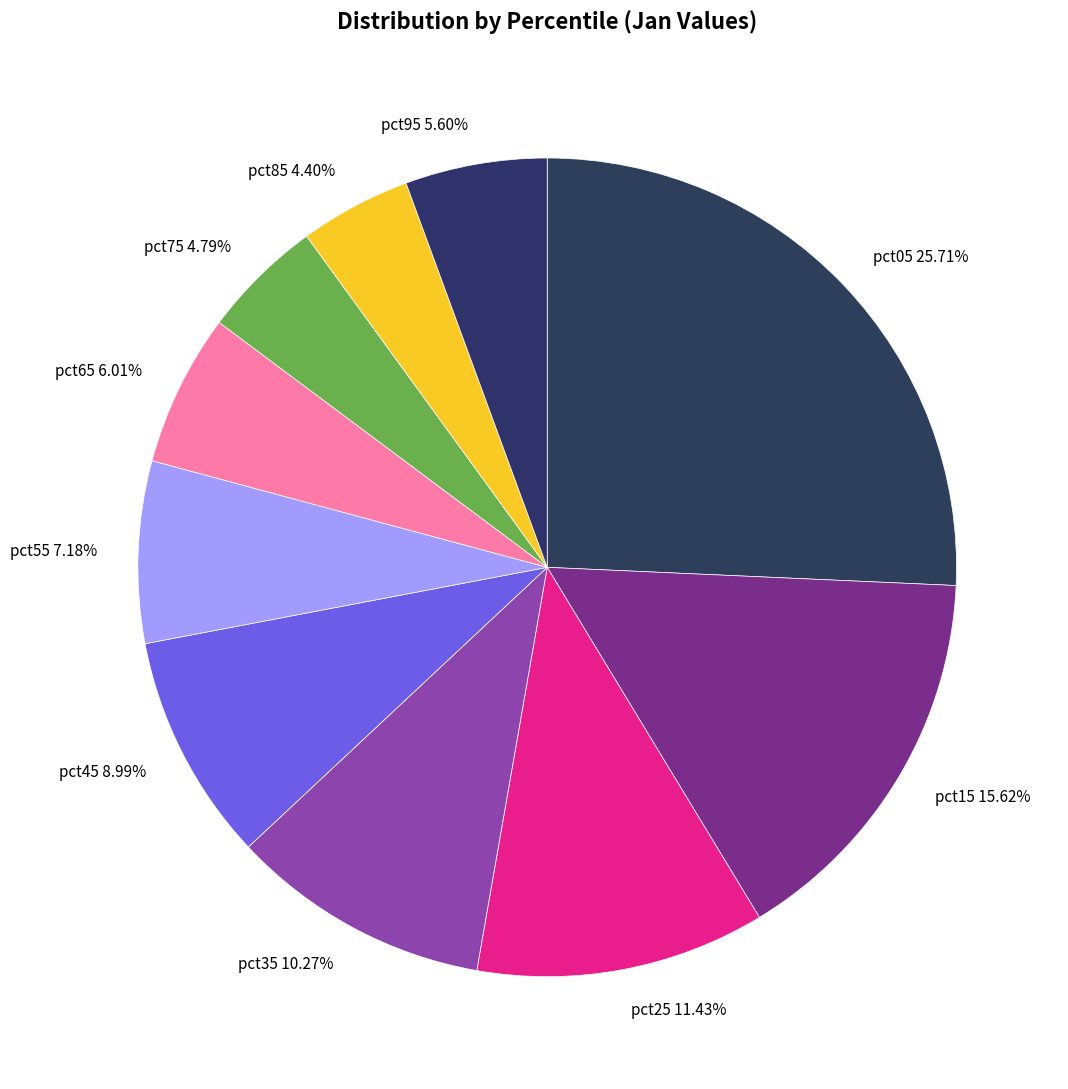

What percentage is the pct35 slice, to the nearest percent?

10%